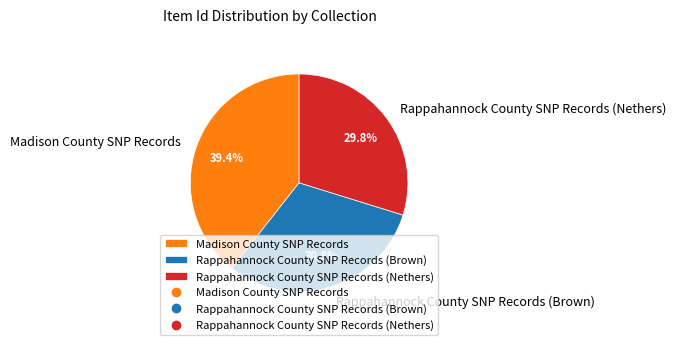

Count the number of slices in the pie.

3